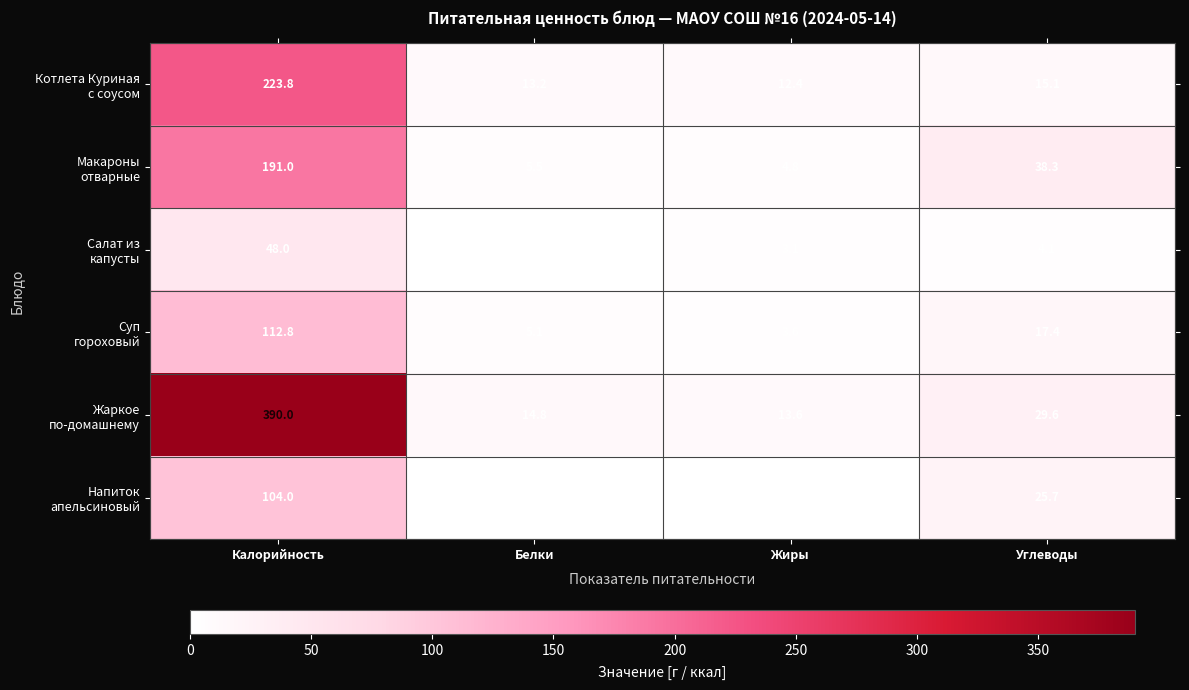

Which category has the lowest value across all series?

Жиры